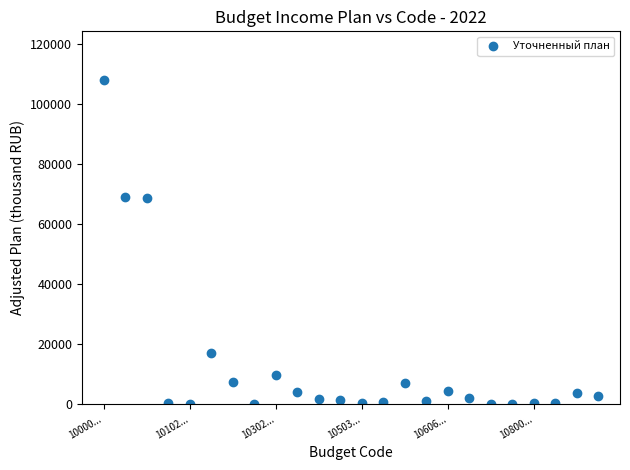

What is the range of Y values (max minus min)?

107864.7